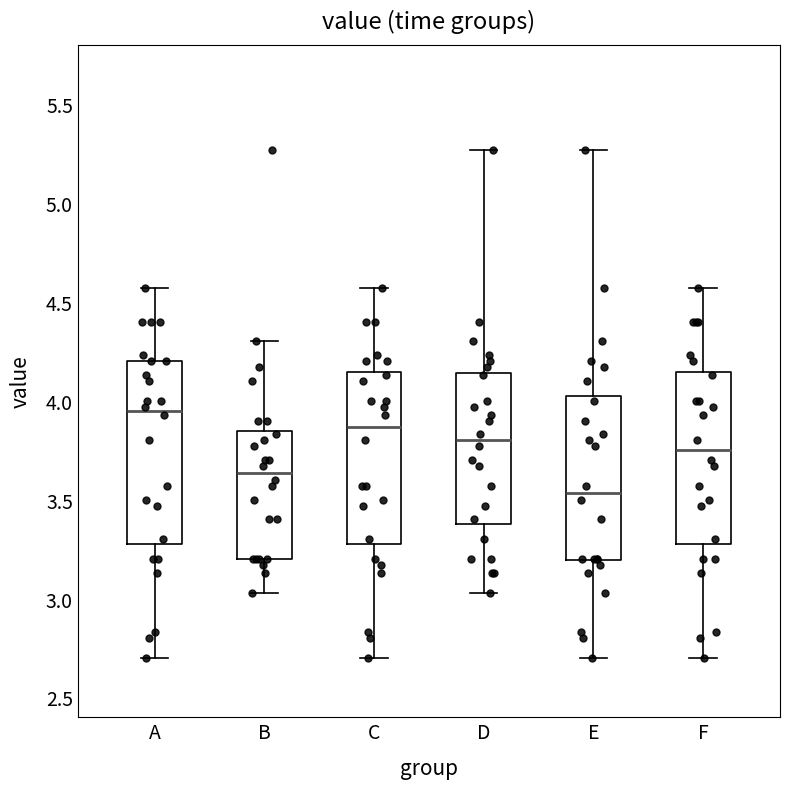

Where does the upper whisker of the box for E end on the y-axis? The values are not printed on the chart, so give them approximately, as read against the axis.

5.25